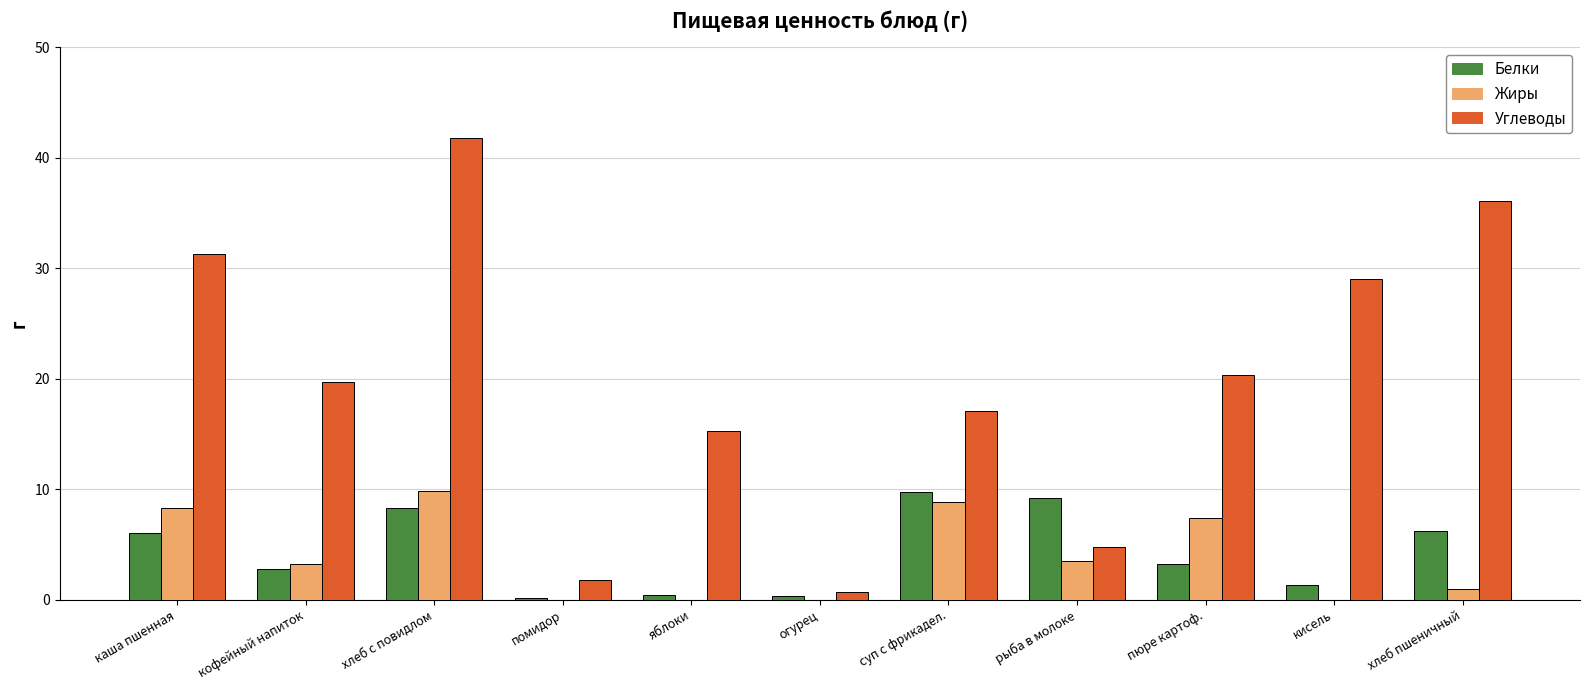

What value does the Углеводы series have at пюре картоф.?

20.3